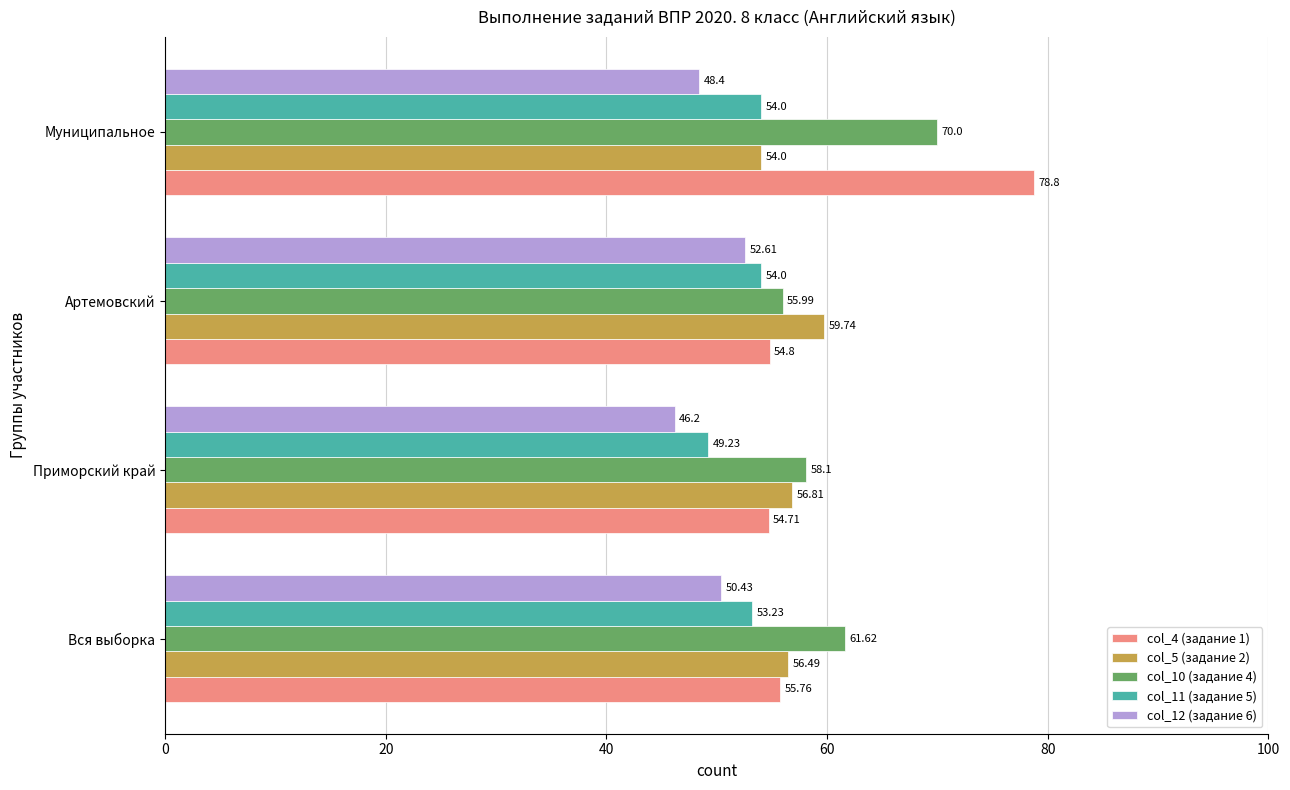

What is the difference between the maximum and second lowest values in the col_10 (задание 4) series?

11.9